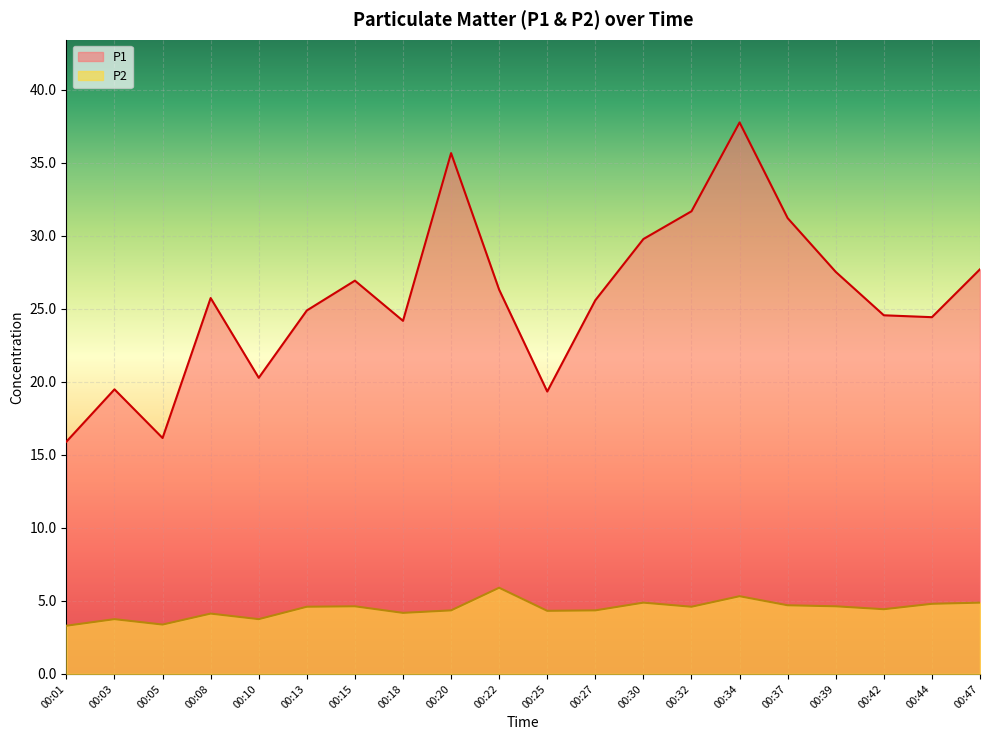

Reading right to left, what are all the values shown in this chart?

P1: 00:47=27.7	00:44=24.4	00:42=24.6	00:39=27.5	00:37=31.2	00:34=37.8	00:32=31.7	00:30=29.8	00:27=25.6	00:25=19.3	00:22=26.3	00:20=35.6	00:18=24.2	00:15=26.9	00:13=24.9	00:10=20.3	00:08=25.7	00:05=16.1	00:03=19.5	00:01=15.9
P2: 00:47=4.9	00:44=4.8	00:42=4.4	00:39=4.6	00:37=4.7	00:34=5.3	00:32=4.6	00:30=4.9	00:27=4.3	00:25=4.3	00:22=5.9	00:20=4.3	00:18=4.2	00:15=4.6	00:13=4.6	00:10=3.8	00:08=4.1	00:05=3.4	00:03=3.8	00:01=3.3